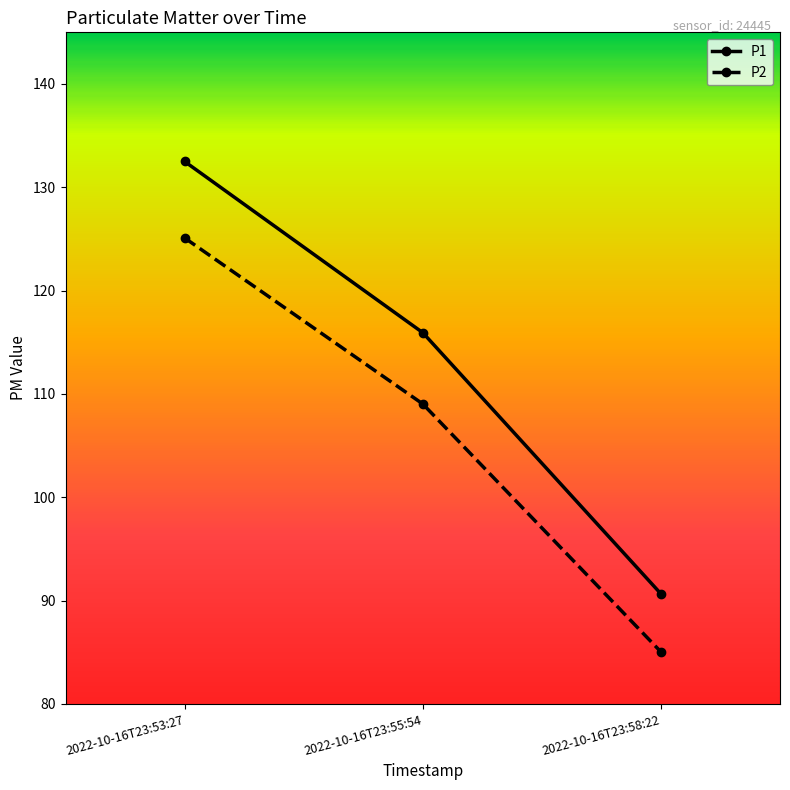

At 2022-10-16T23:53:27, list the series in order from largest to smallest.

P1, P2